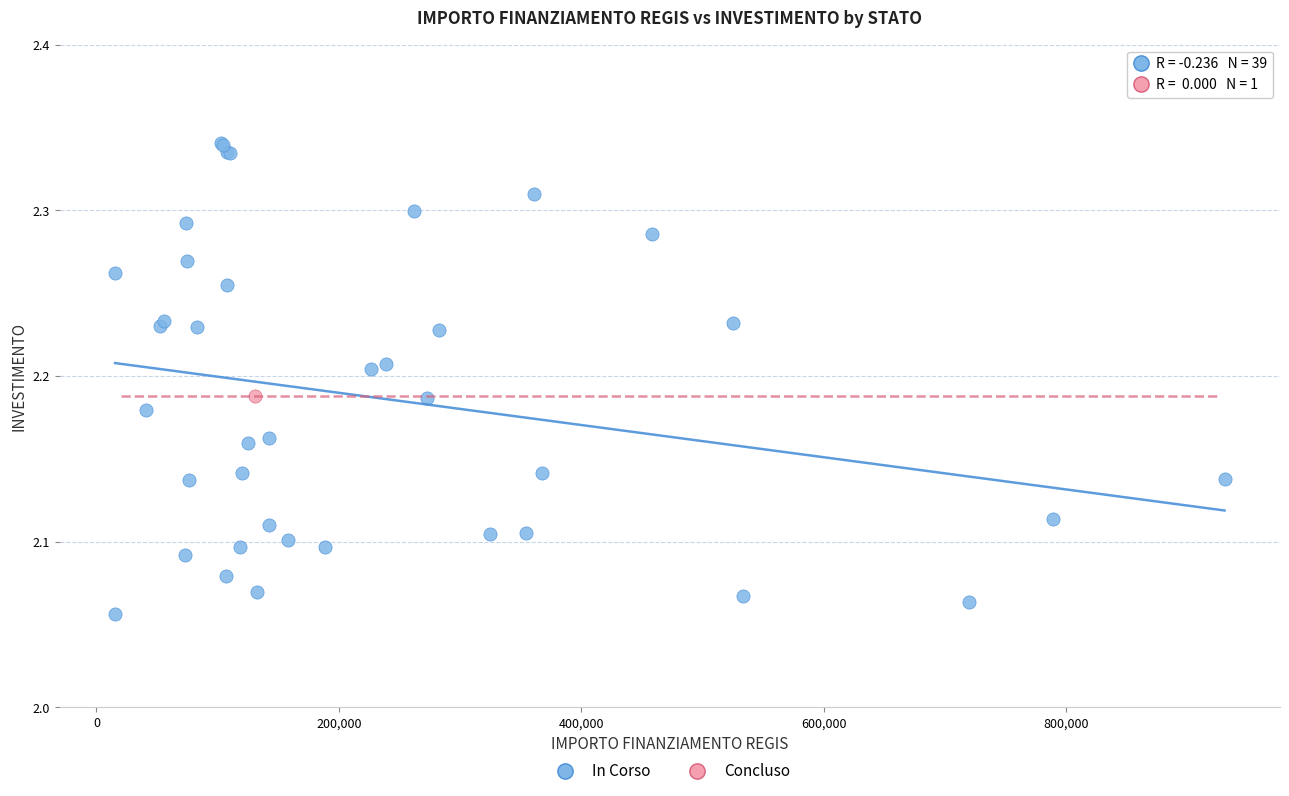

What are all the series names shown in the legend?

In Corso, Concluso